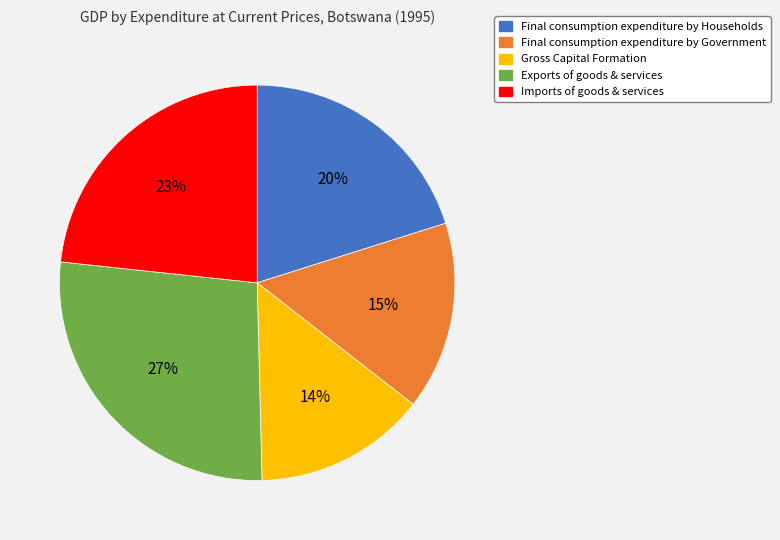

To the nearest percent, what is the average slice percentage?

20%